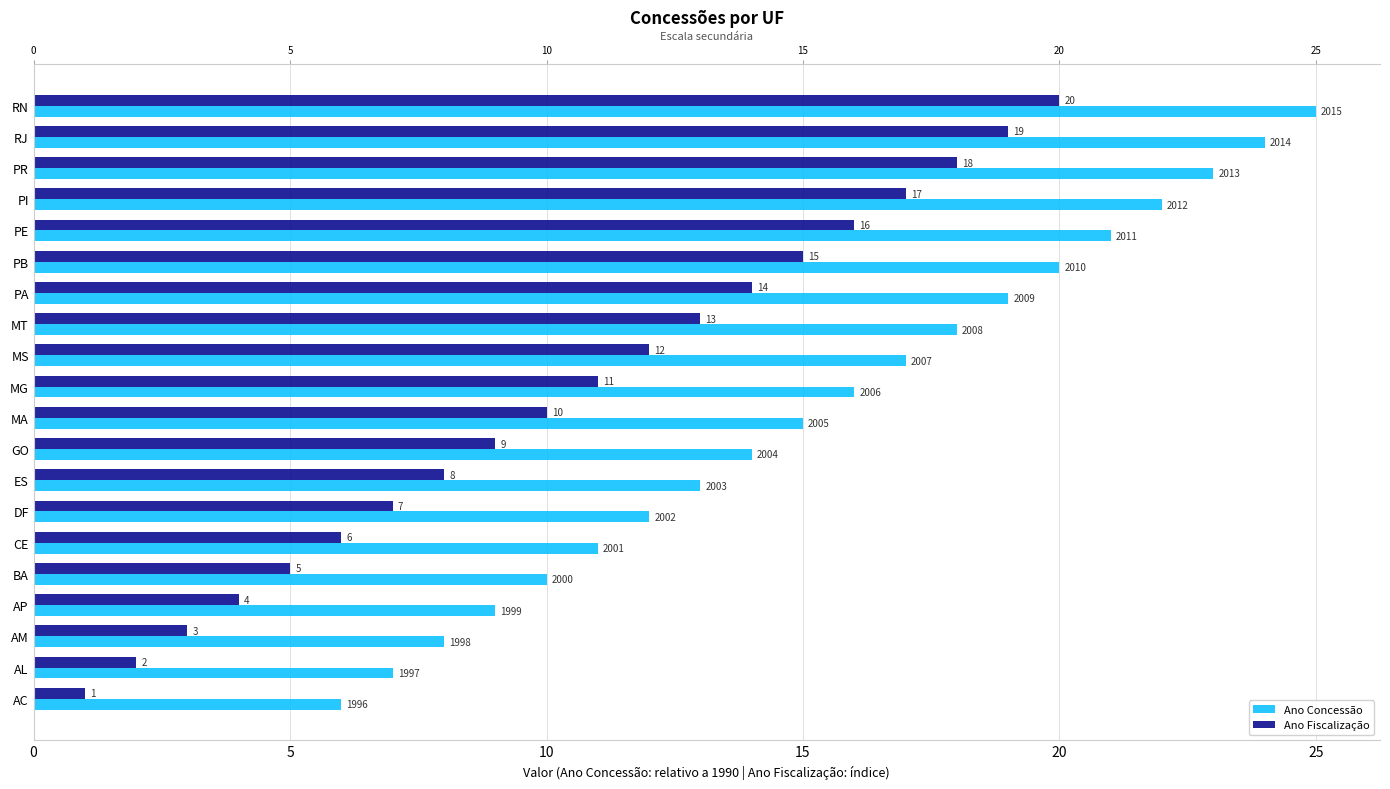

Rank the series by their average value, from highest to lowest.

Ano Concessão, Ano Fiscalização